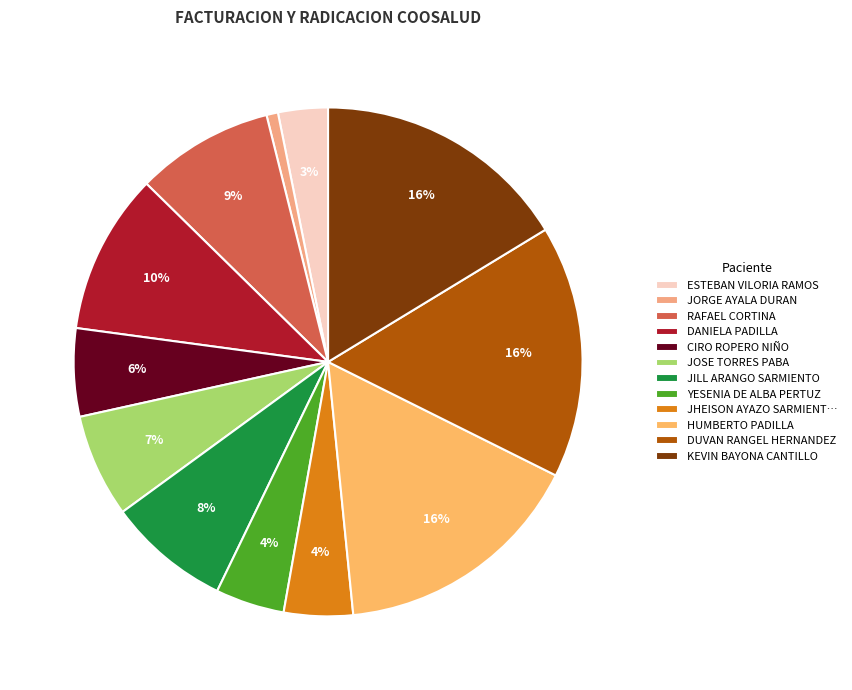

How many segments does this pie chart have?

12